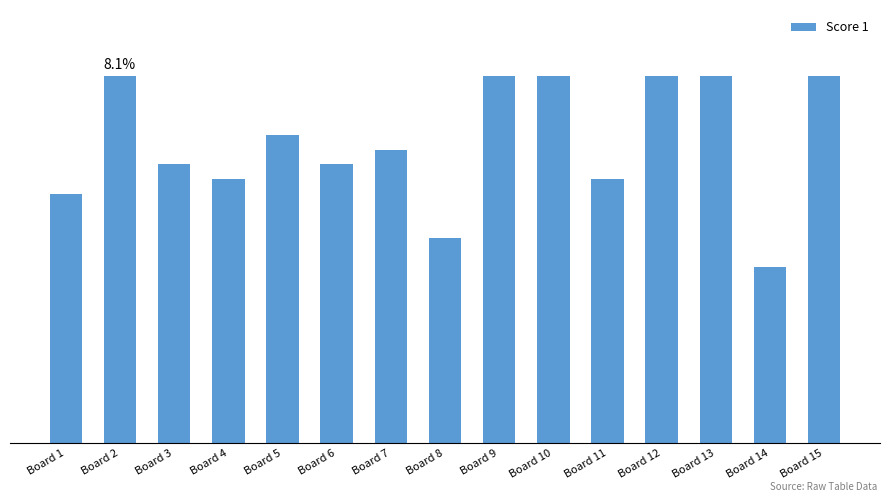

Does the chart contain any negative values?

No